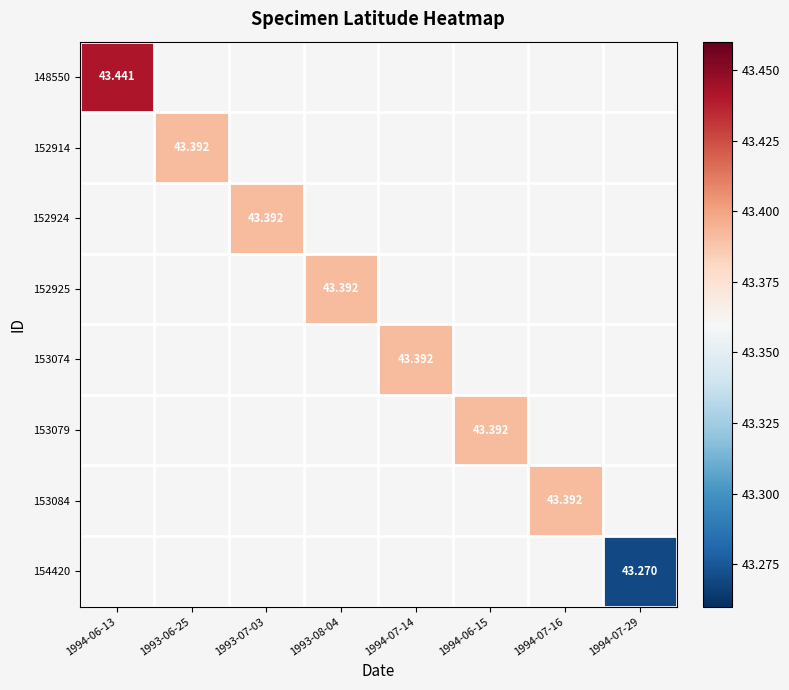

Is the value of 148550 at 1993-06-25 greater than the value of 152925 at 1994-07-29?

No